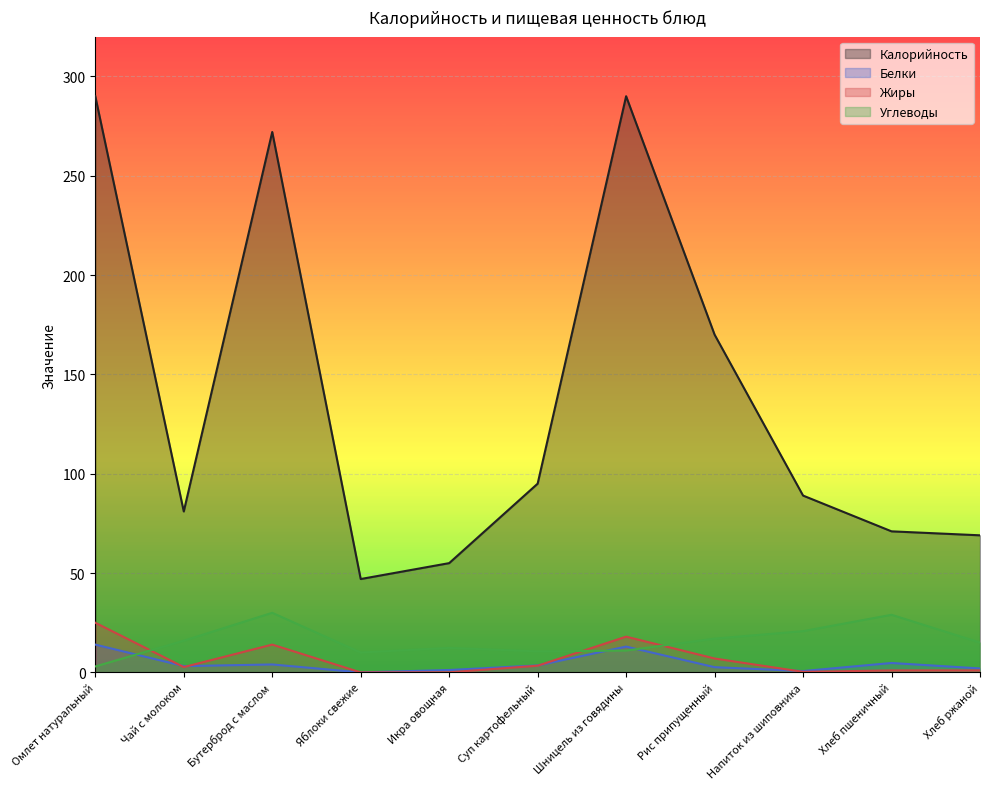

In Белки, how many points are lower than both neighbors (excluding endpoints)?

3